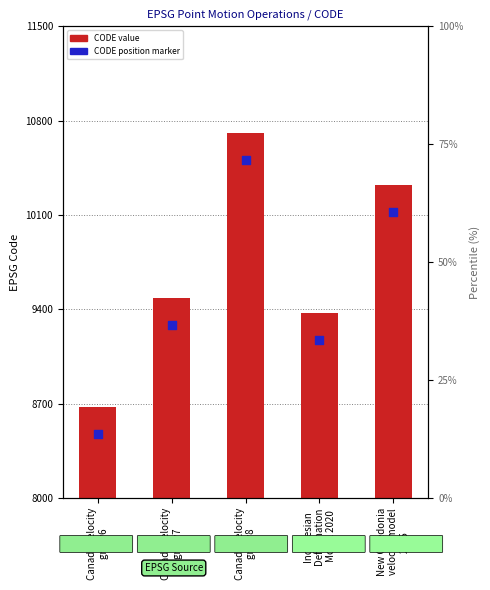

At how many categories does at least one series exceed 4150?

5